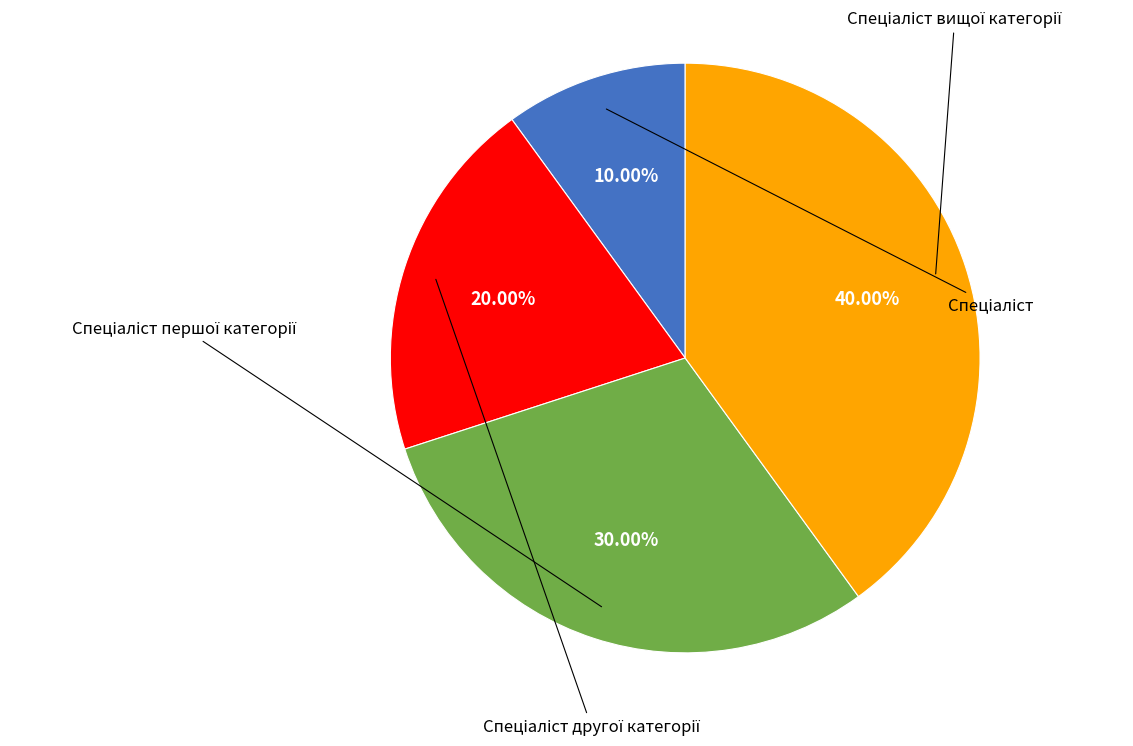

What is the ratio of the value at Спеціаліст першої категорії to the value at Спеціаліст вищої категорії?

0.8